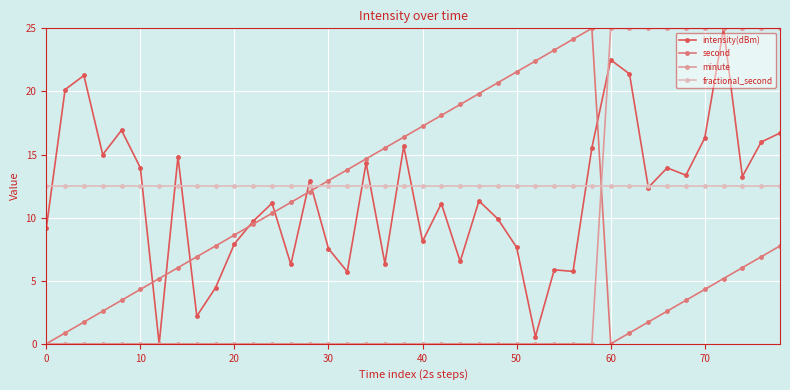

What is the difference between the maximum and second lowest values in the intensity(dBm) series?

24.4